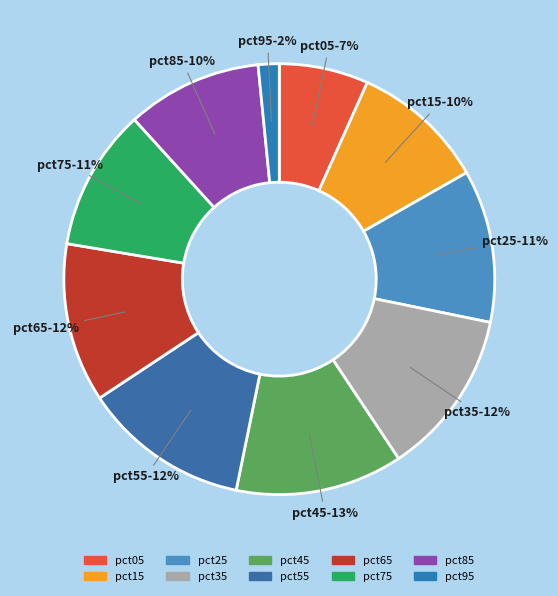

What percentage is the pct65 slice, to the nearest percent?

12%